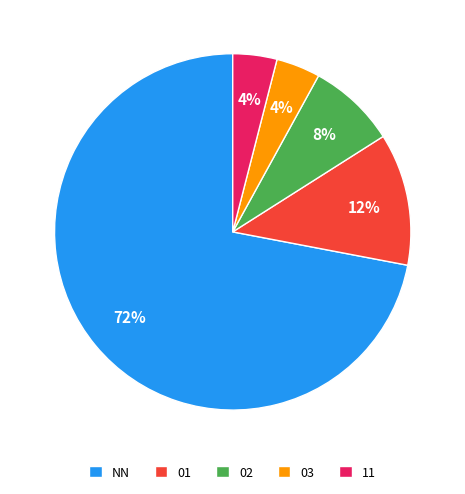

Does any single category account for the majority?

Yes